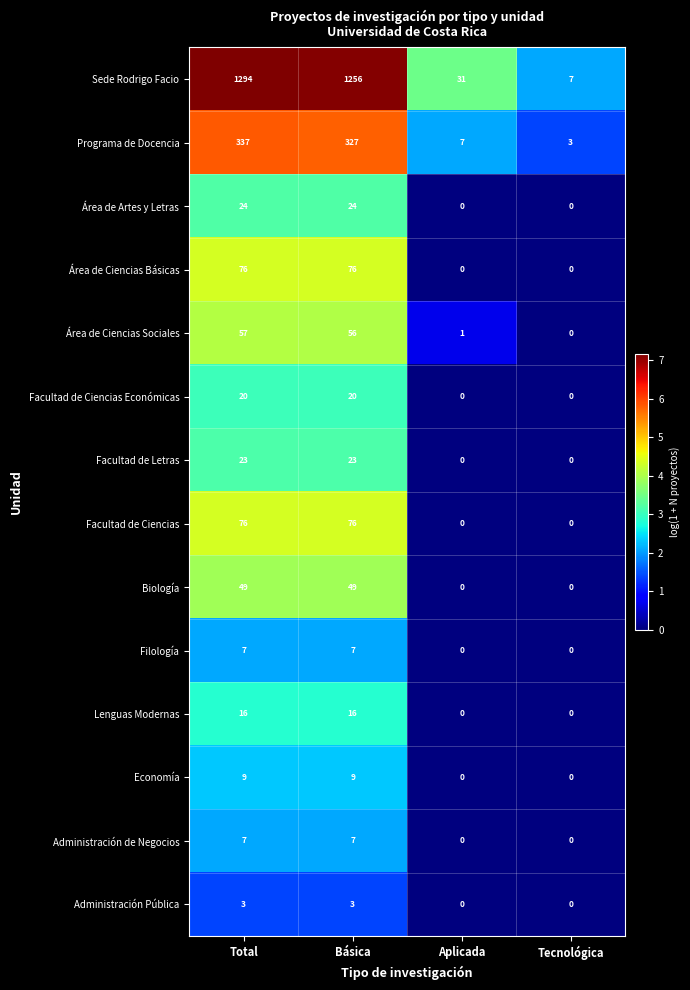

Which series changed the most between Básica and Tecnológica?

Sede Rodrigo Facio